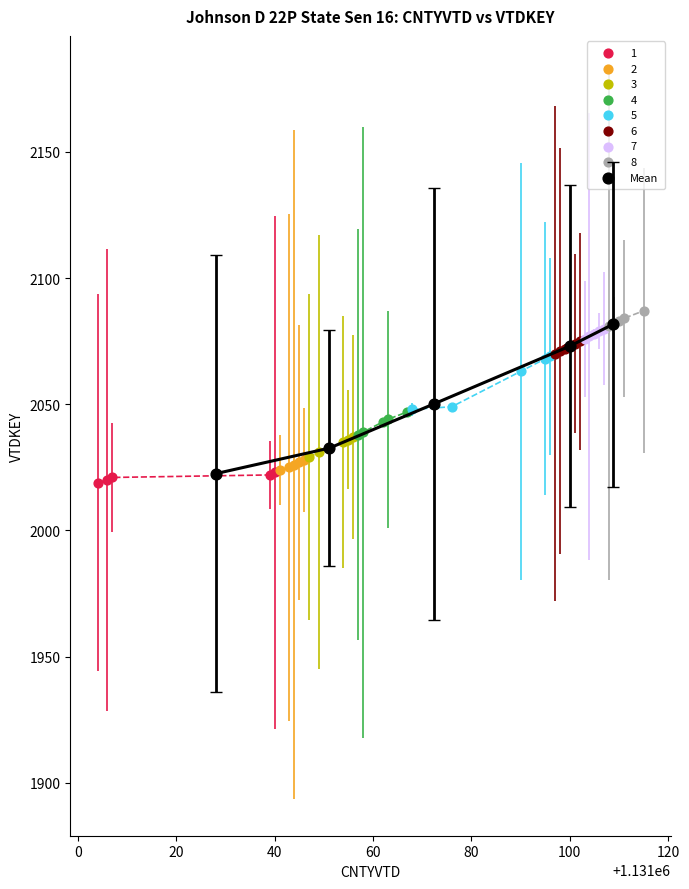

Which series has the widest spread of Y values?

Mean